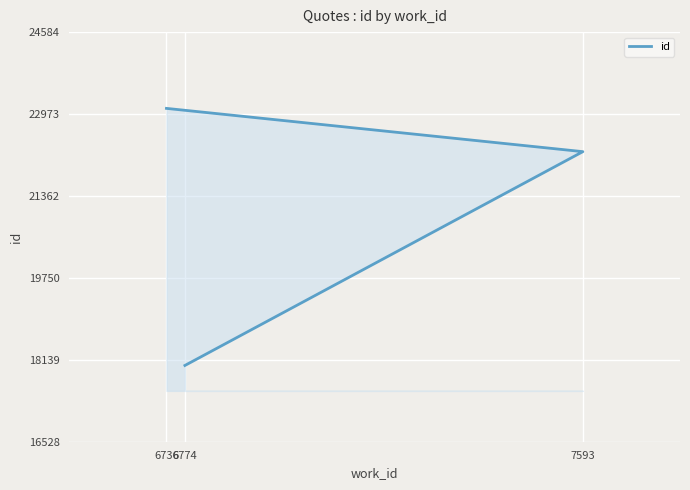

Approximately how many times larger is the value at 6774 compared to 7593?

0.8